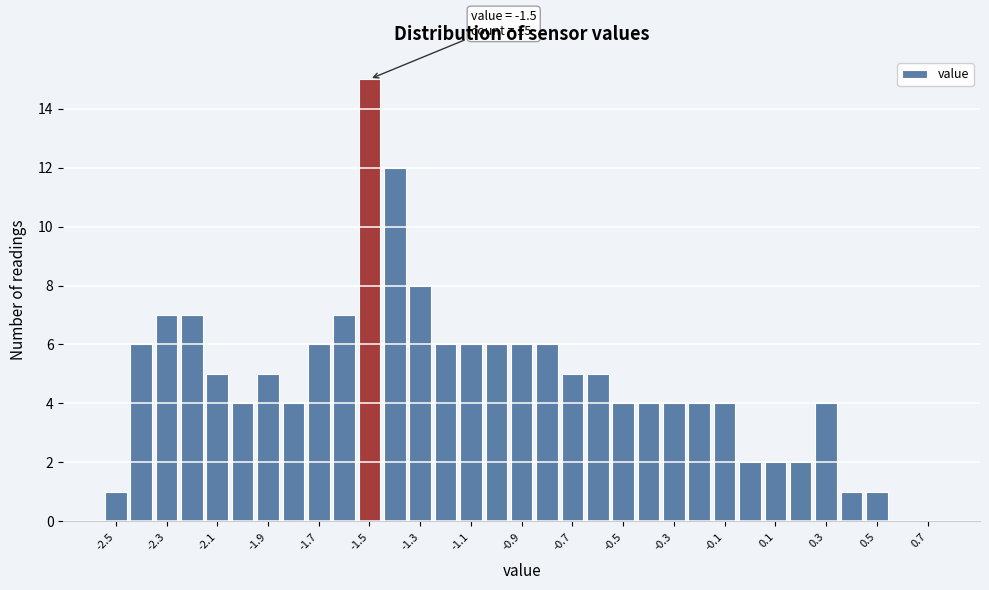

Which range on the x-axis has the tallest bar?

-1.55 to -1.45